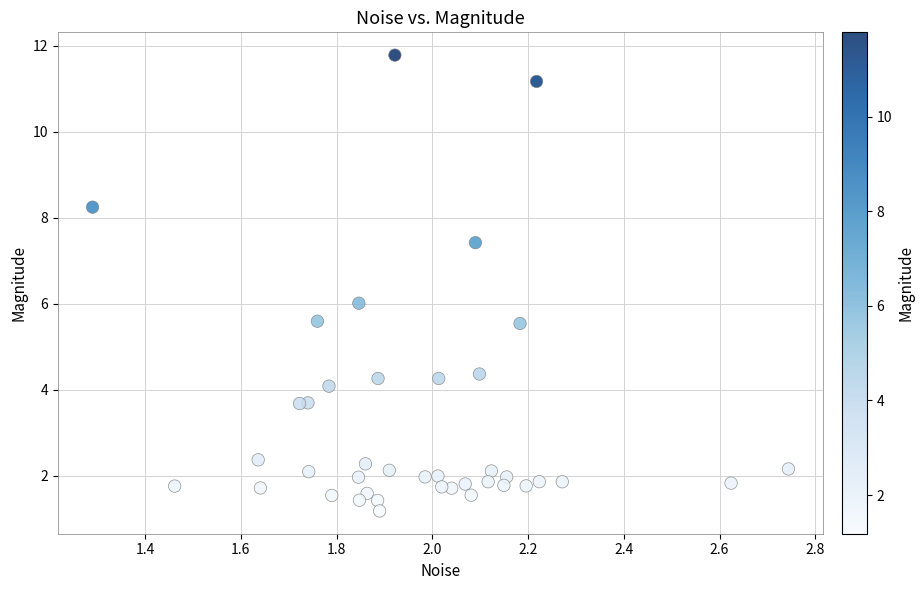

What is the range of Y values (max minus min)?

10.6